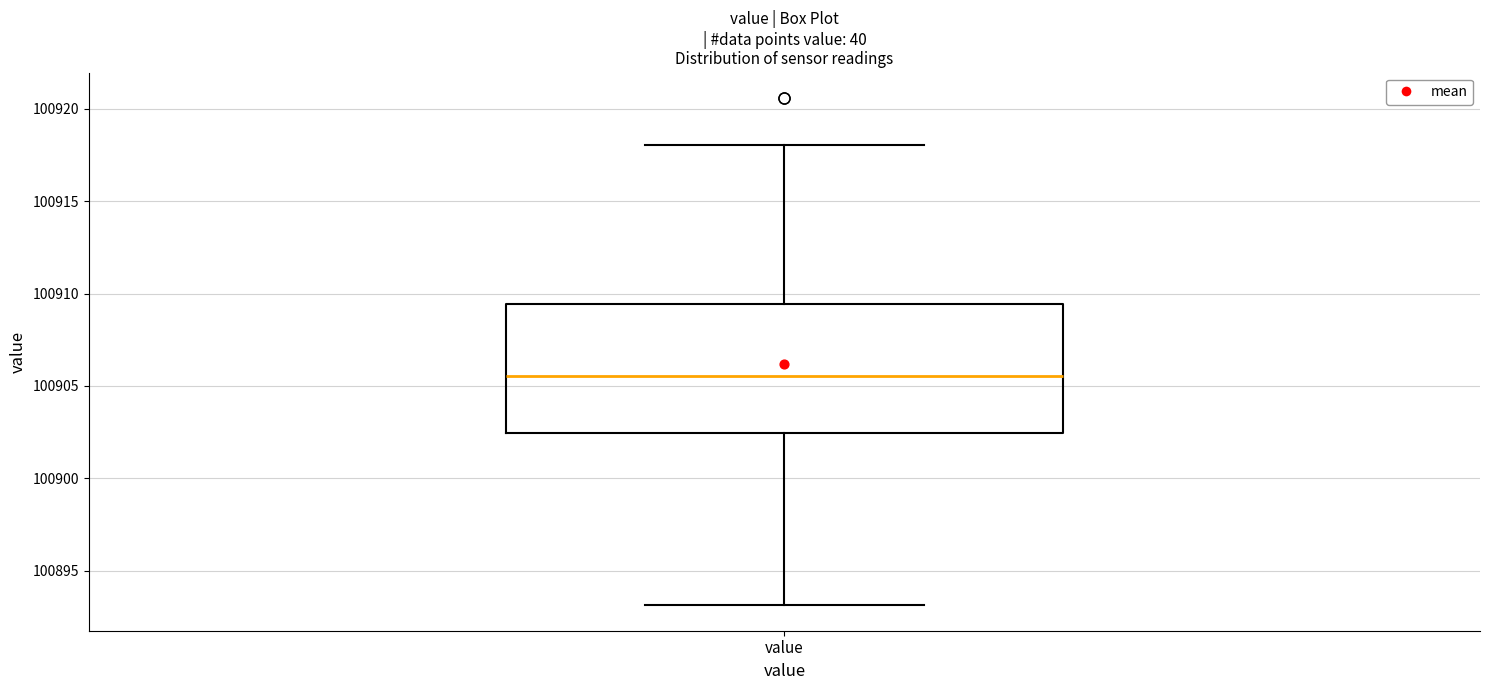

Read this box plot against the y-axis: the position of the median line, the range covered by the box, and the ends of both whiskers. The values are not printed on the chart, so give them approximately, as read against the axis.

median 100905.5, box 100902.5 to 100909.5, whiskers 100893.0 to 100918.0